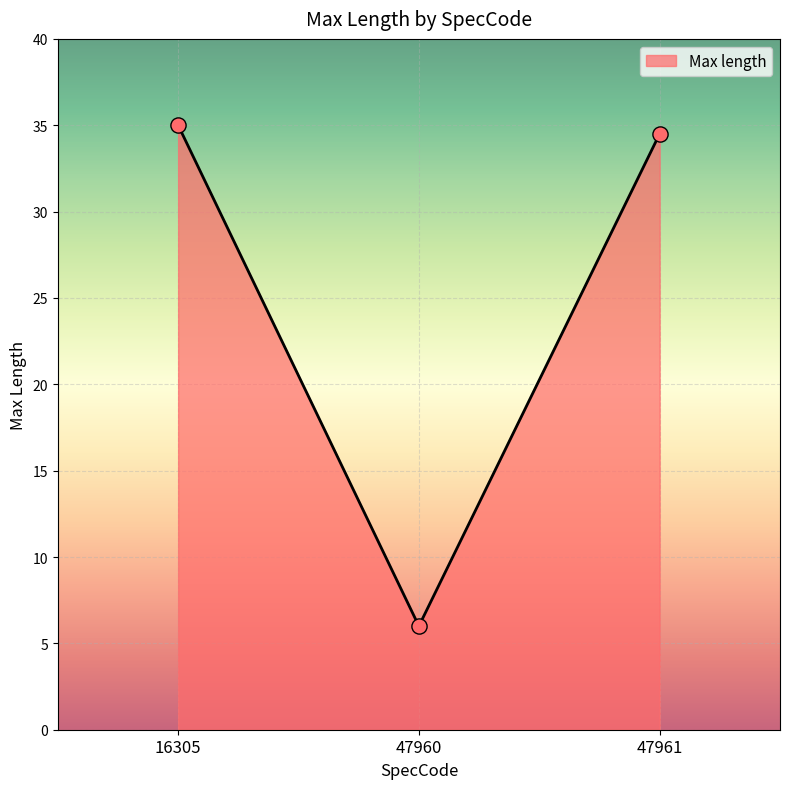

Which has a higher value, 16305 or 47960?

16305